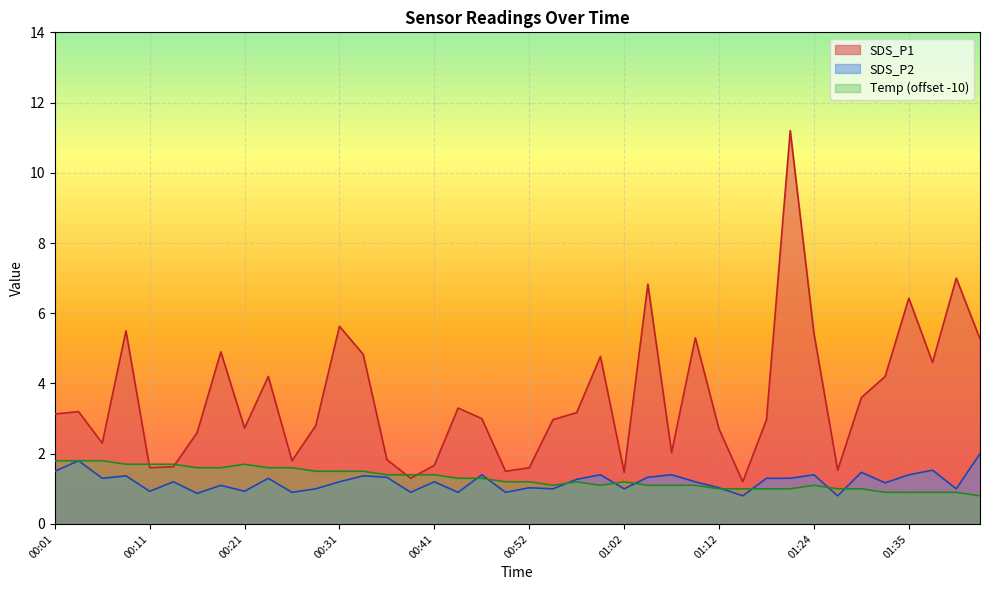

True or false: SDS_P1 and SDS_P2 intersect in this chart.

False